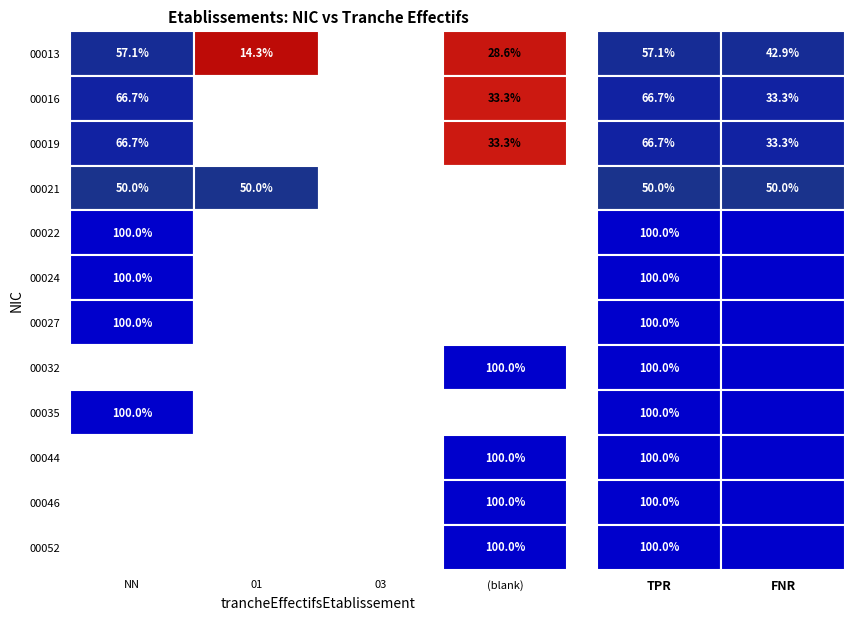

Rank the categories by 01 value from highest to lowest.

01, NN, , 03